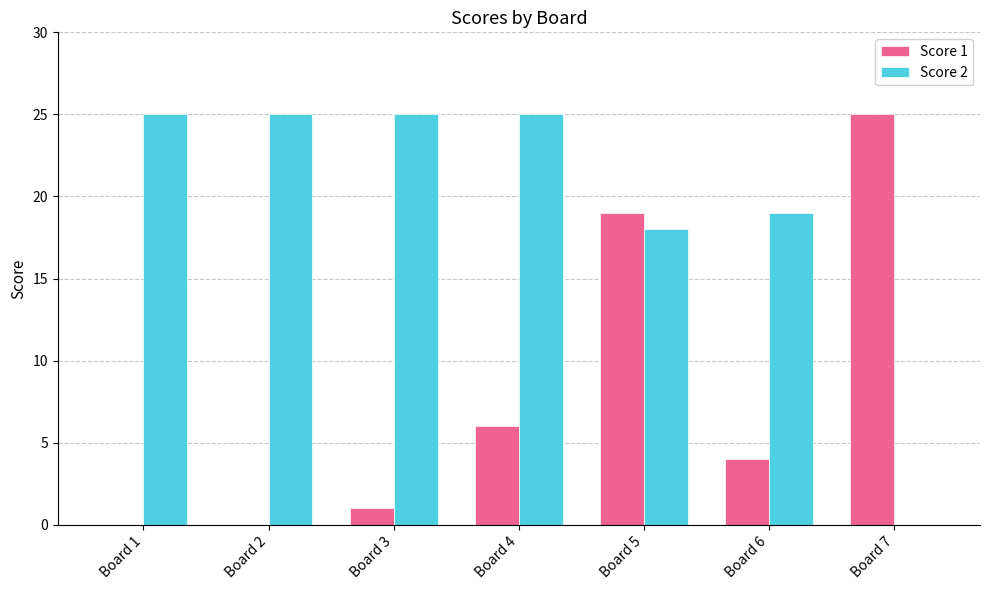

At which label is Score 2 closest to 12?

Board 5